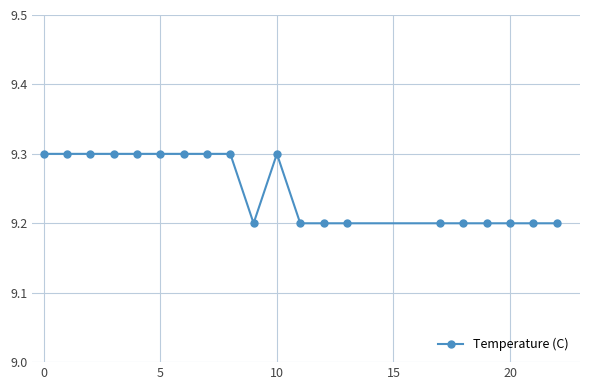

How many values are between 9 and 10?

20